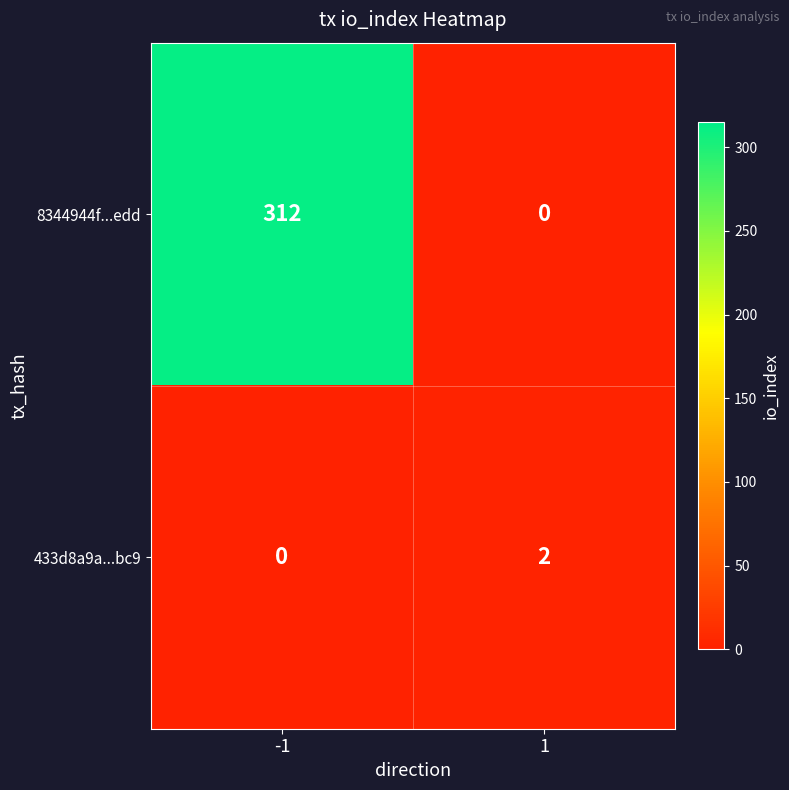

Is it true that 8344944f...edd equals 312 at -1?

True